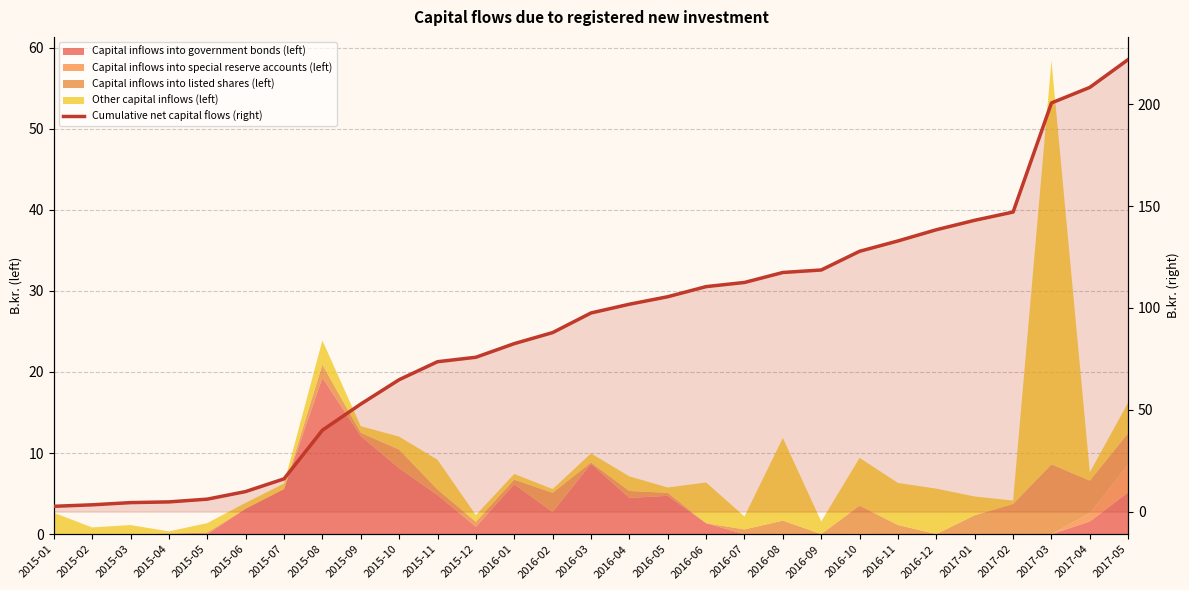

What is the label of the 25th point from the left?

2017-01